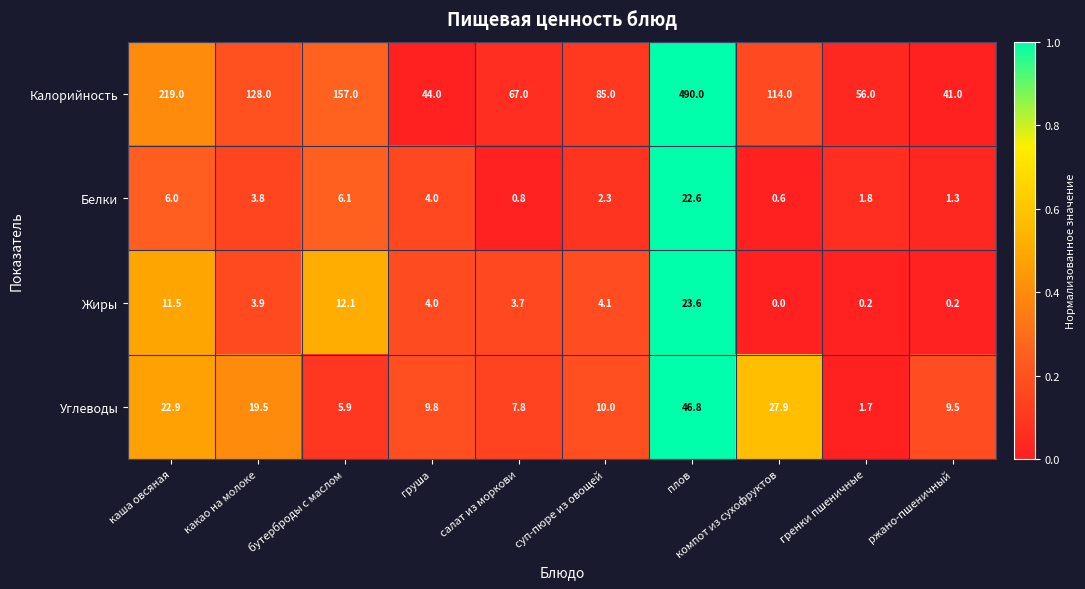

Is it true that Белки equals 5.4 at груша?

False